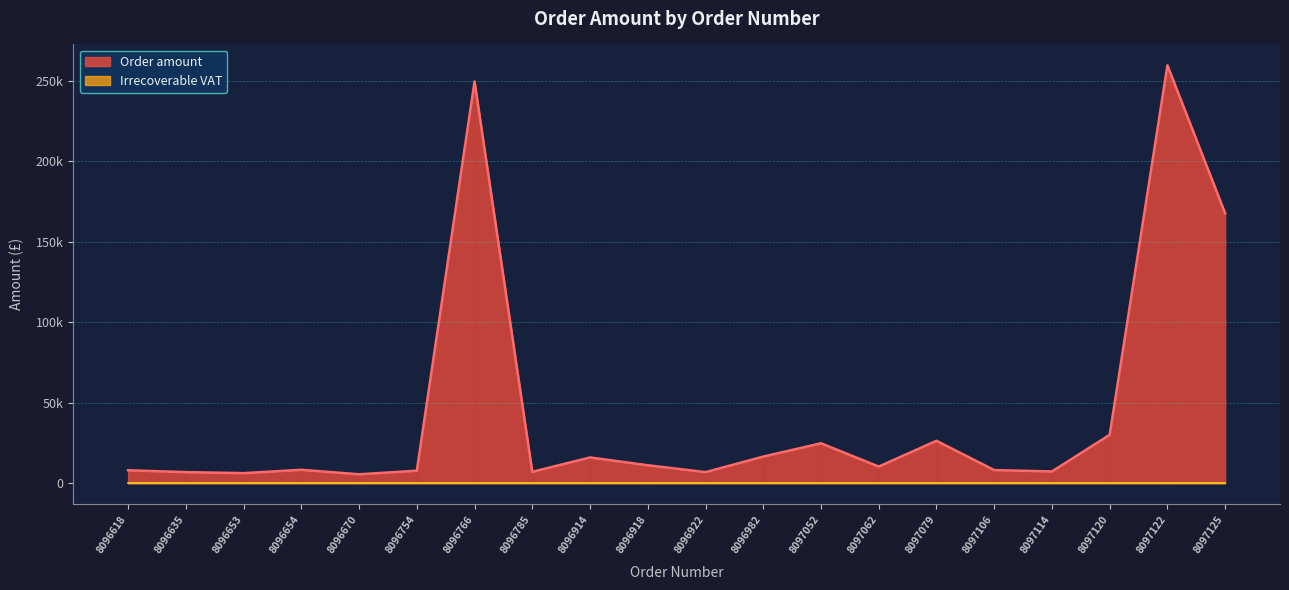

At which category does the data reach its first local peak?

8096654